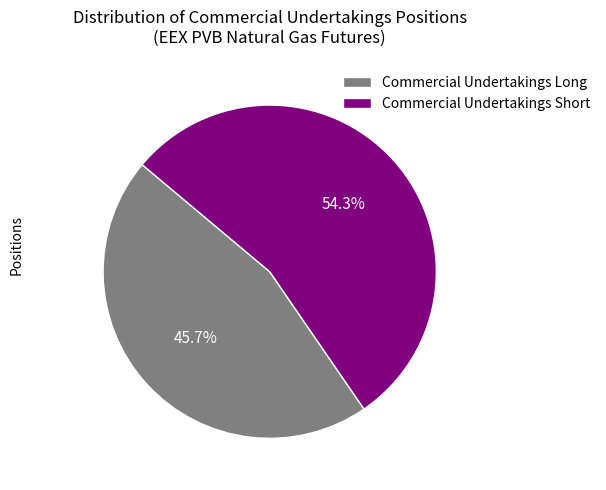

Does Commercial Undertakings Short account for over 50% of the chart?

Yes